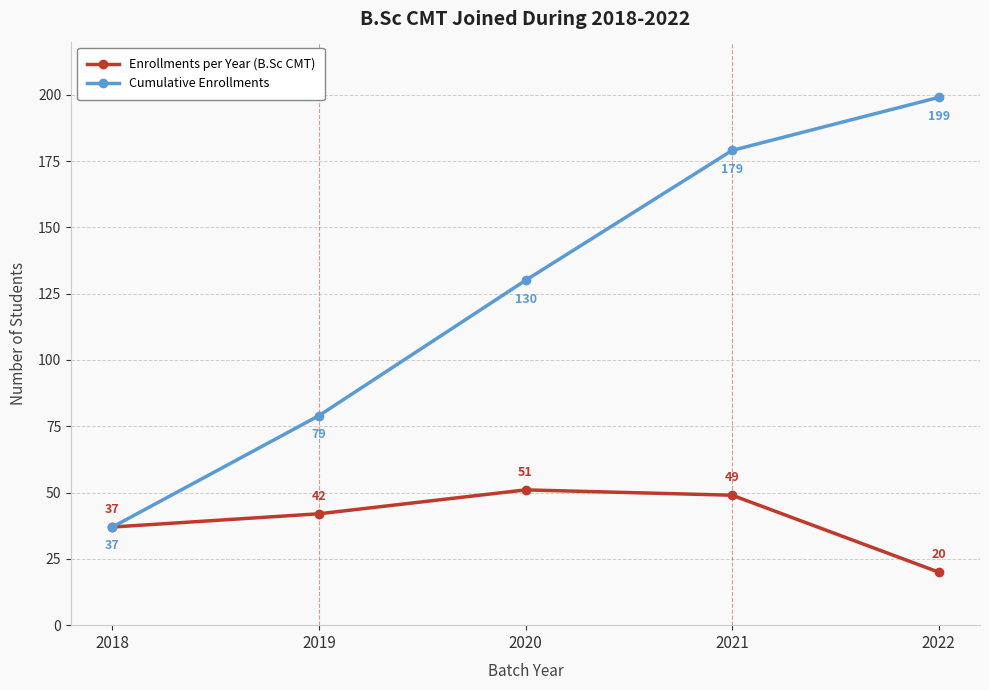

Which series has the widest spread of values?

Cumulative Enrollments